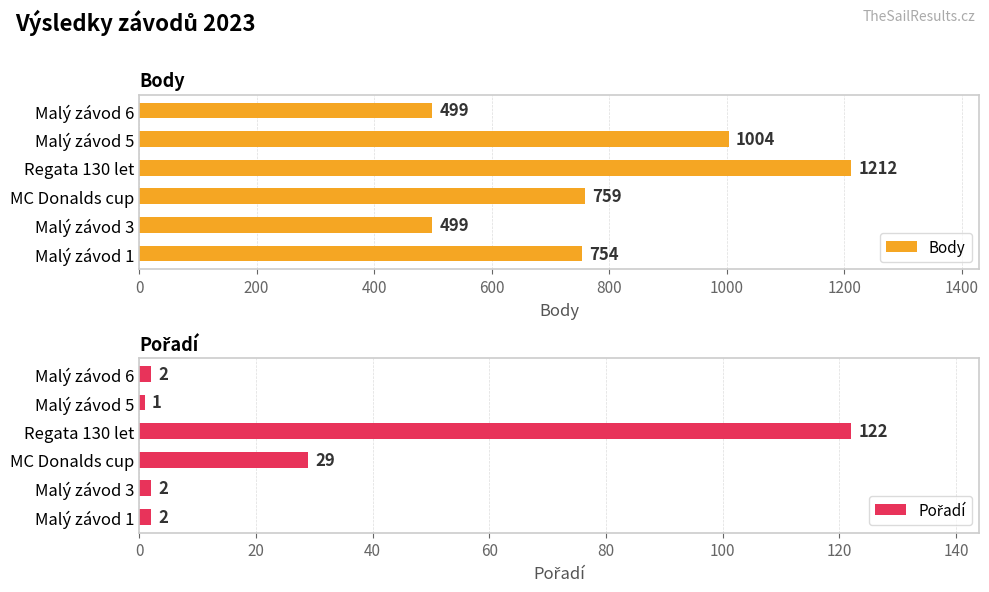

Which series has the largest total across all categories?

Body